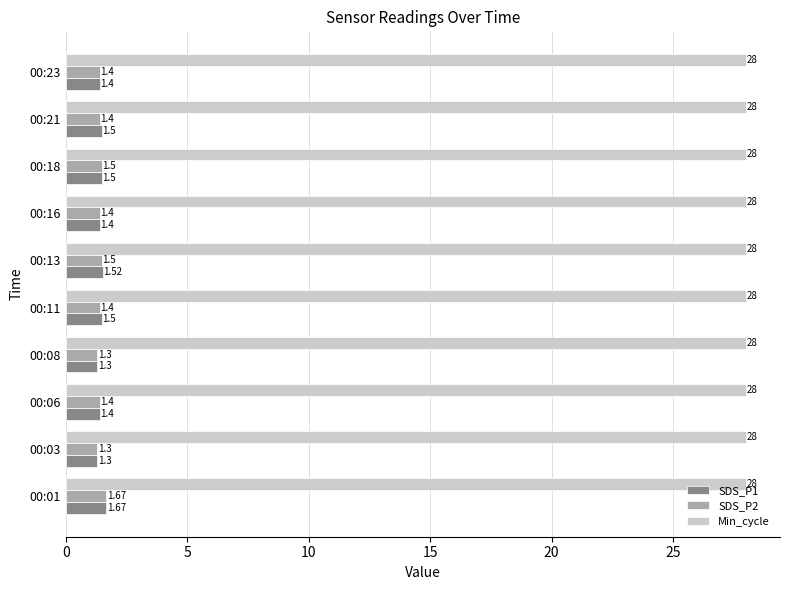

Is the value of SDS_P1 at 00:01 greater than the value of Min_cycle at 00:18?

No